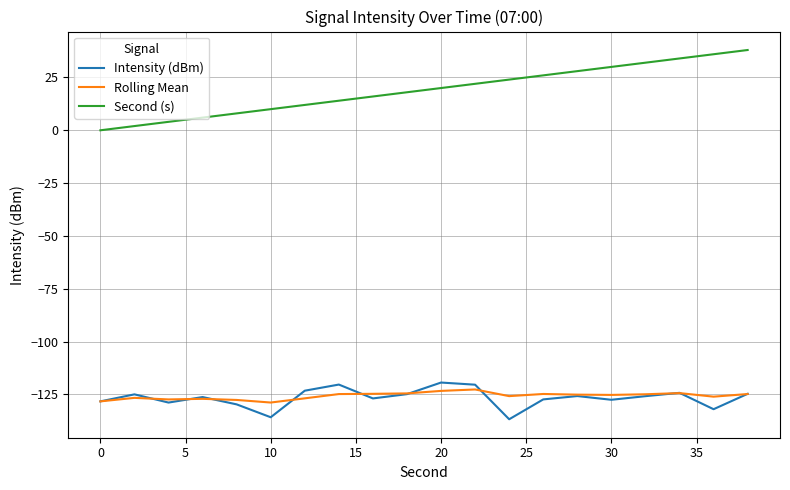

True or false: Second (s) and Rolling Mean cross at least once.

False